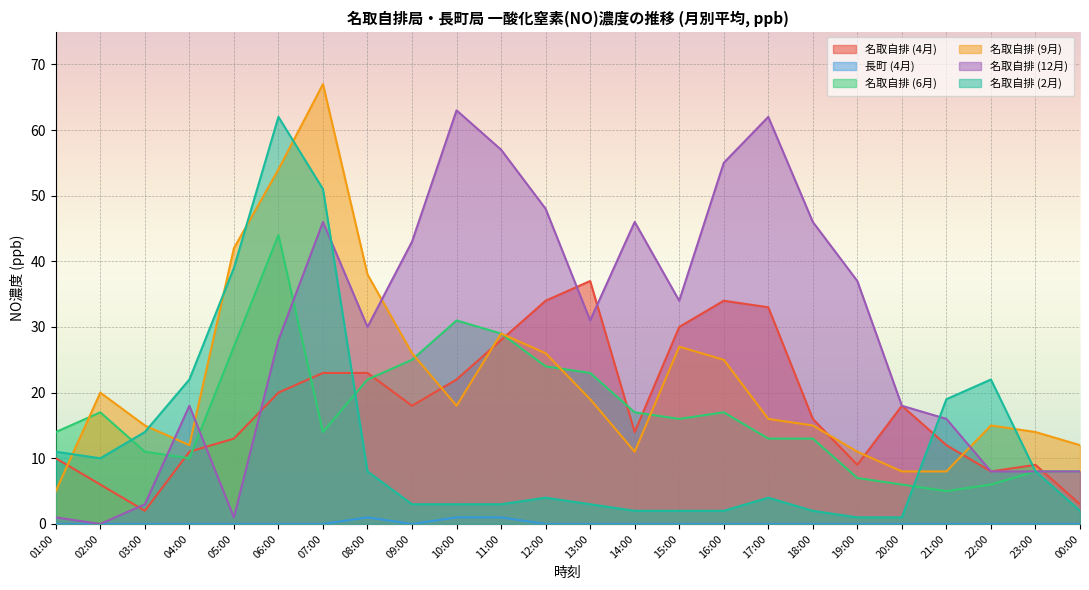

What is the difference between the maximum and minimum values in the 名取自排 (4月) series?

35